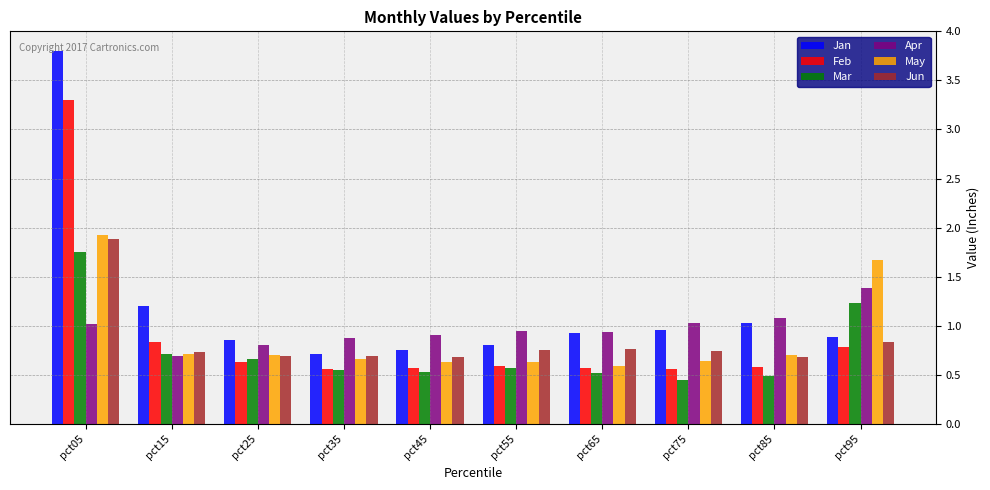

Which category has the highest value in the Feb series?

pct05